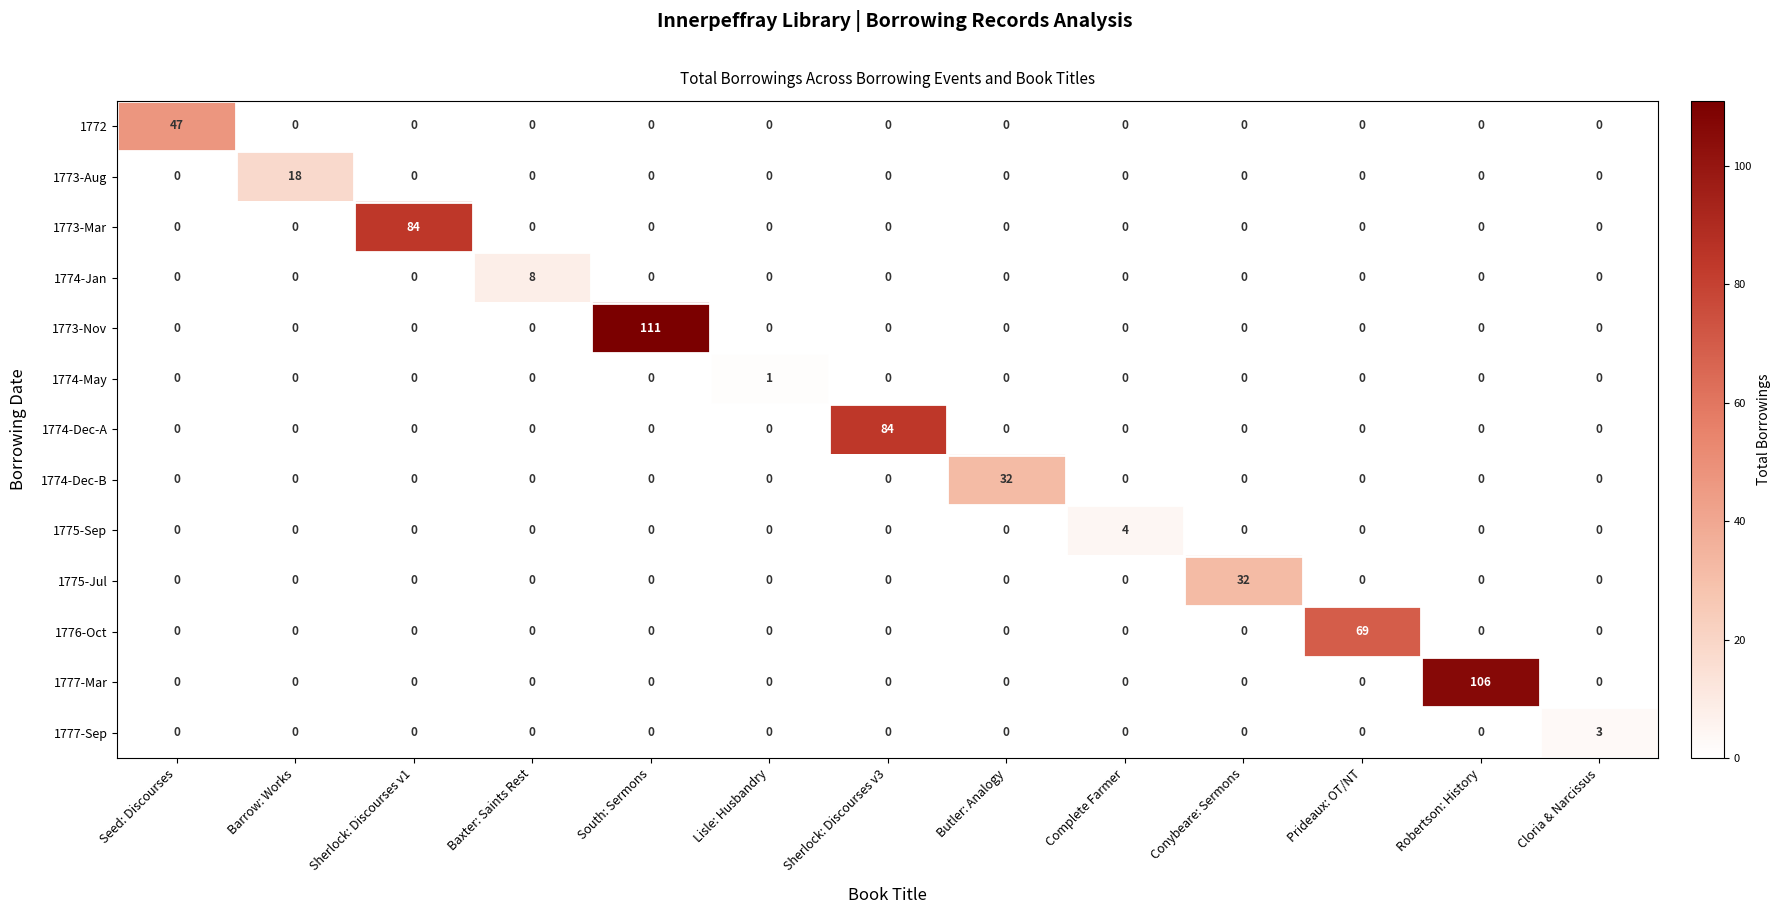

At how many categories does at least one series exceed 34?

6